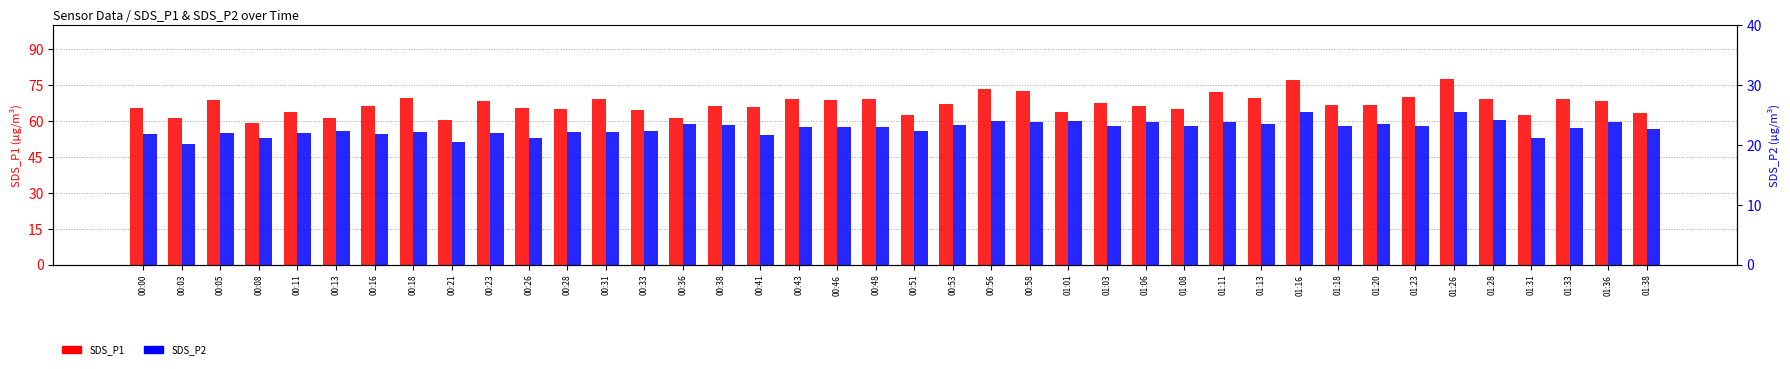

At which category does the chart reach its minimum across all series?

00:03